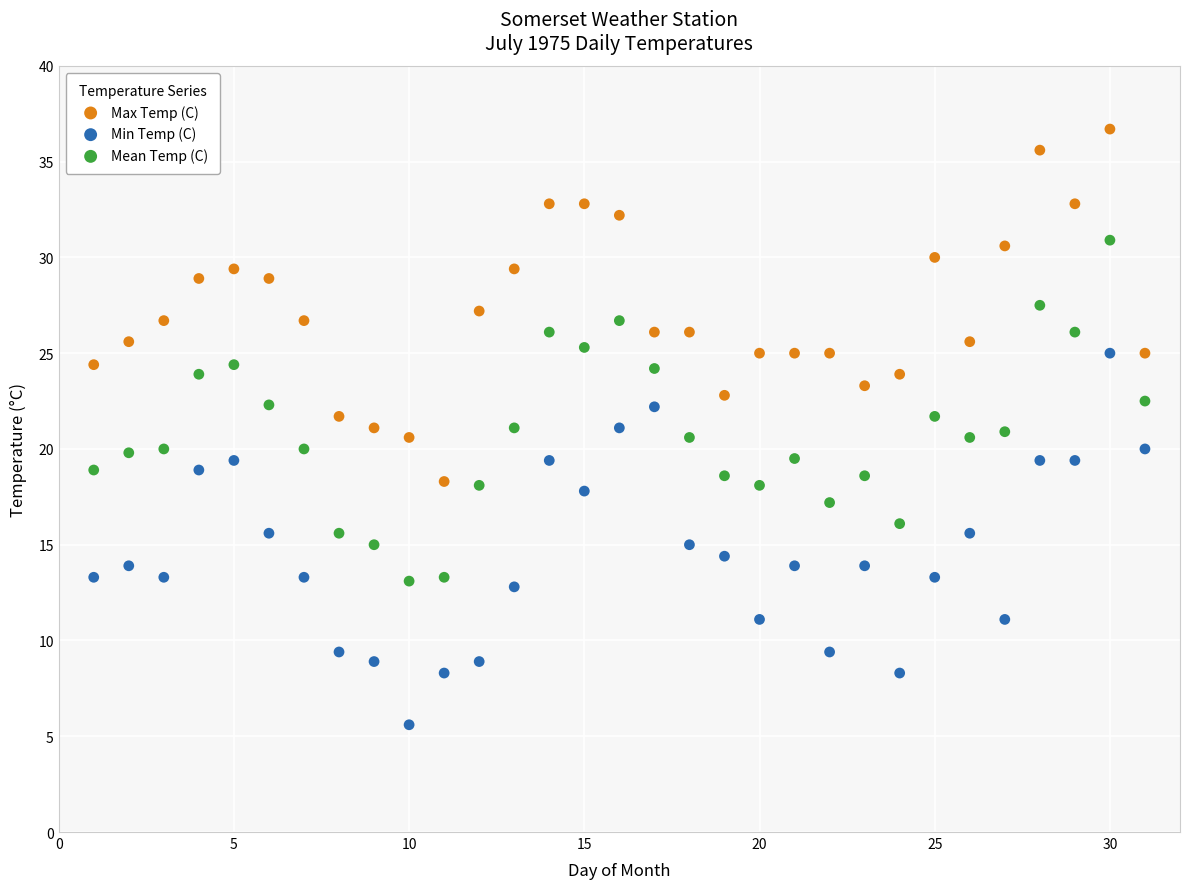

Across all data points, what is the range of X values (max minus min)?

30.0